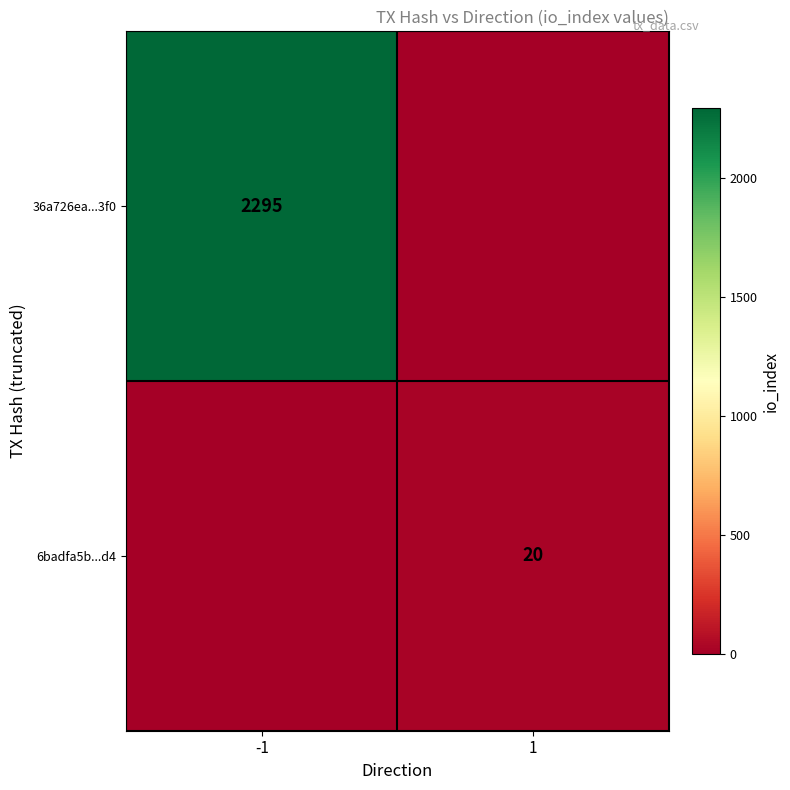

The value of 36a726ea...3f0 at -1 is 3908. True or false?

False